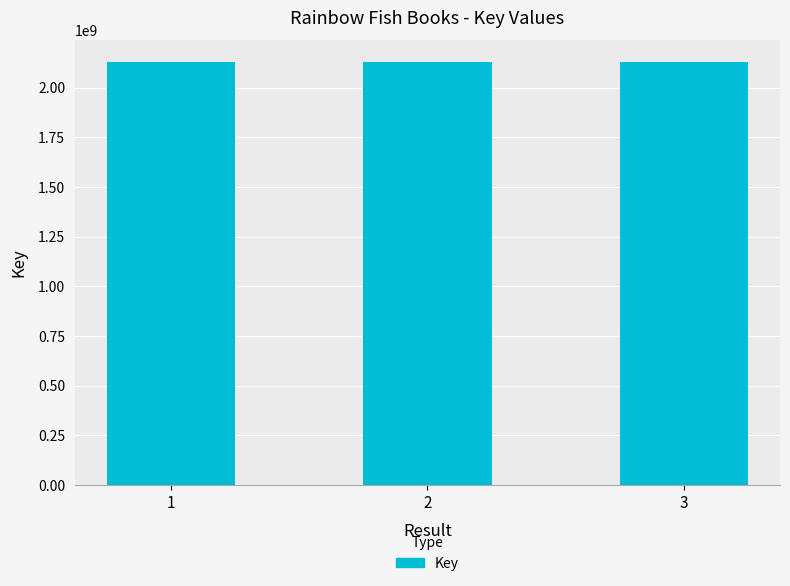

What is the sum of all values?

6391200073